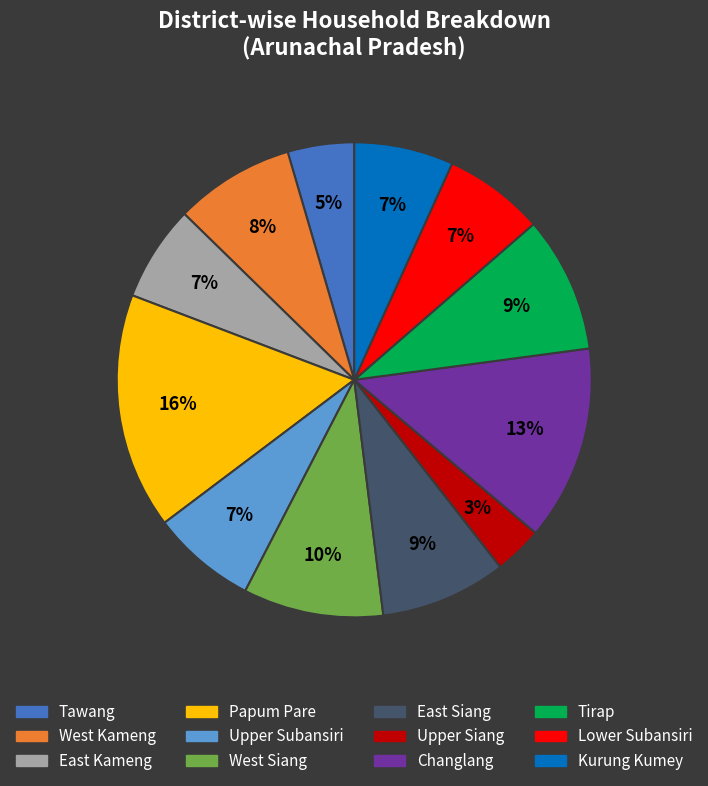

Which category has the smallest portion of the pie?

Upper Siang